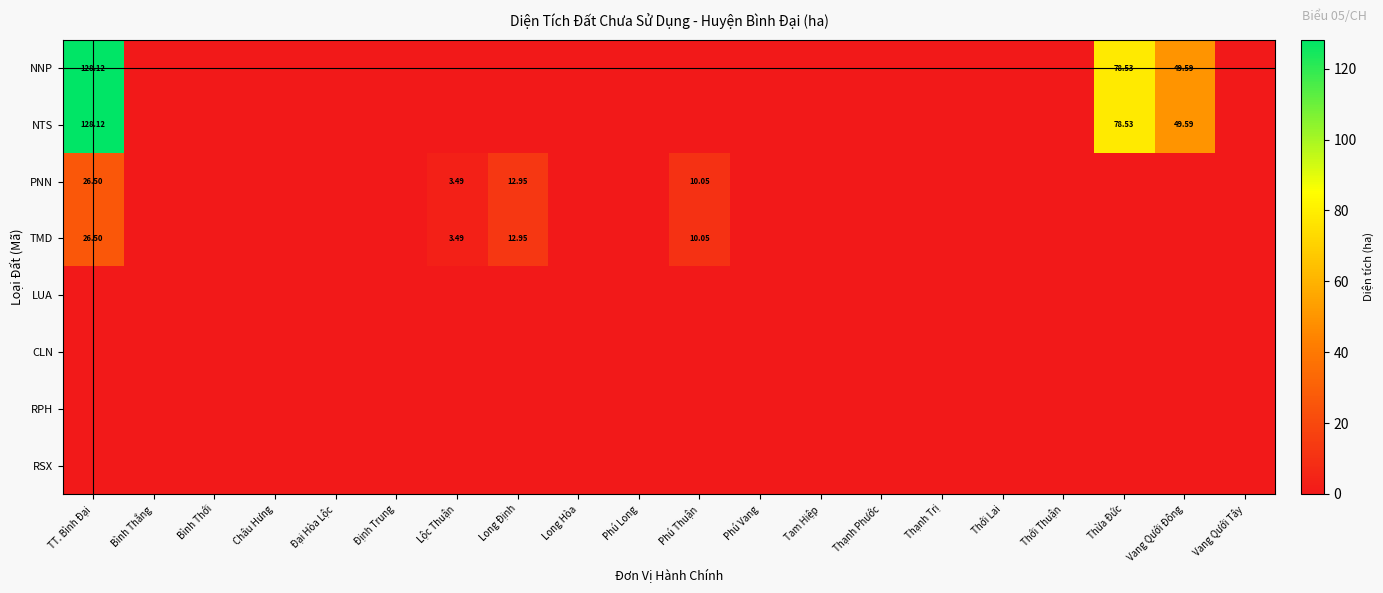

True or false: NNP has a value of 188.8 at TT. Bình Đại.

False